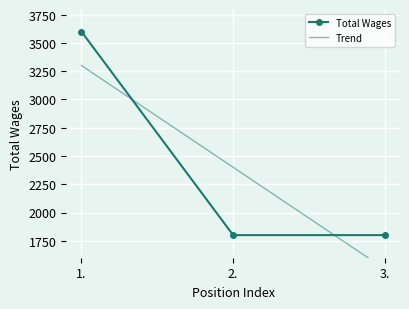

At which label does Trend first exceed 2400?

1.